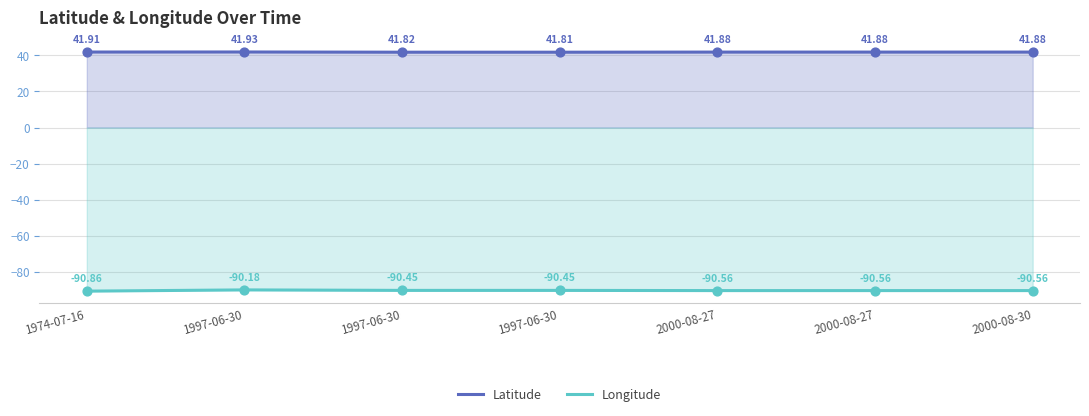

Is the value of Longitude at 1997-06-30 greater than the value of Latitude at 2000-08-27?

No